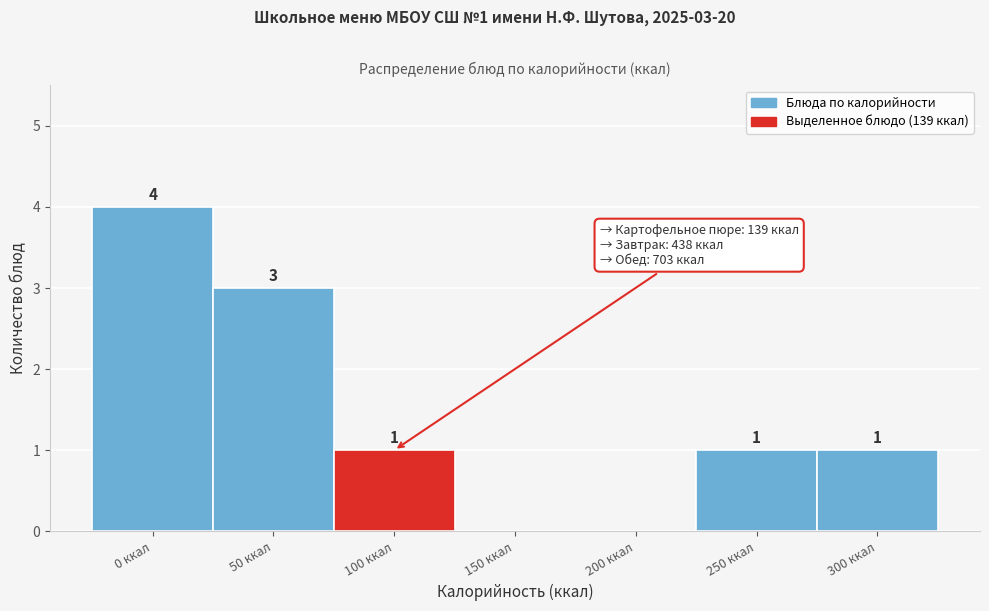

Reading right to left, what are all the values shown in this chart?

300 ккал=1	250 ккал=1	200 ккал=0	150 ккал=0	100 ккал=1	50 ккал=3	0 ккал=4